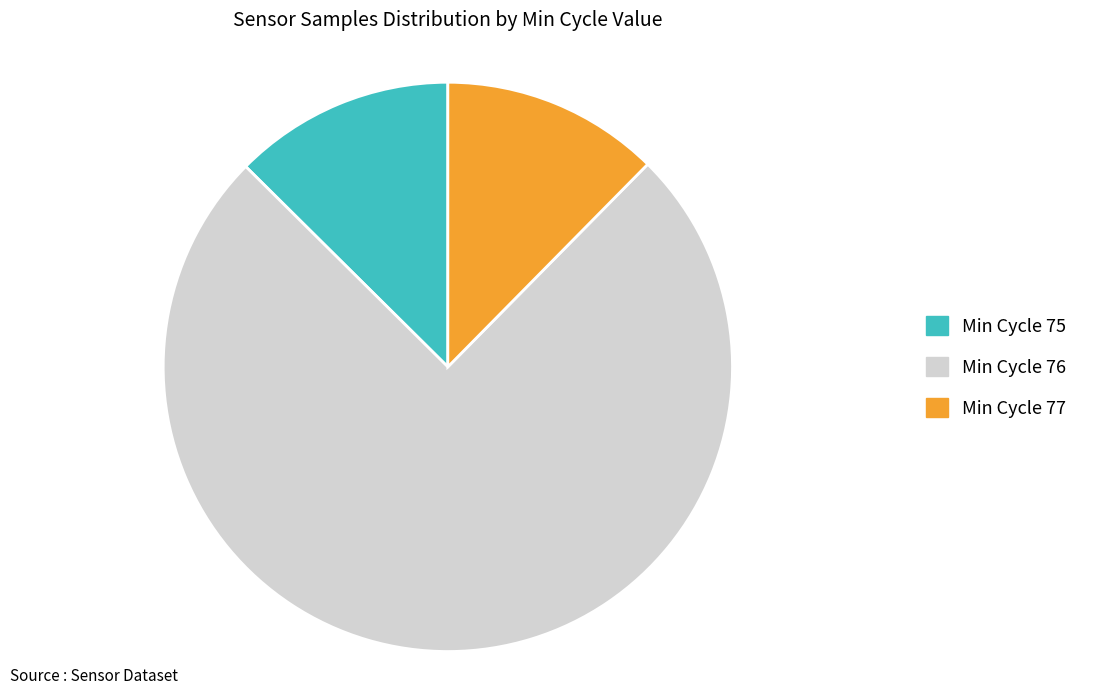

Approximately how many times larger is the value at Min Cycle 76 compared to Min Cycle 77?

6.1